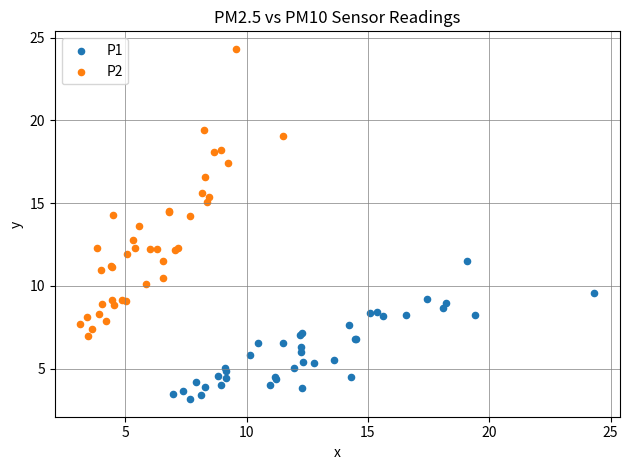

Which series has the largest Y range (max minus min)?

P2